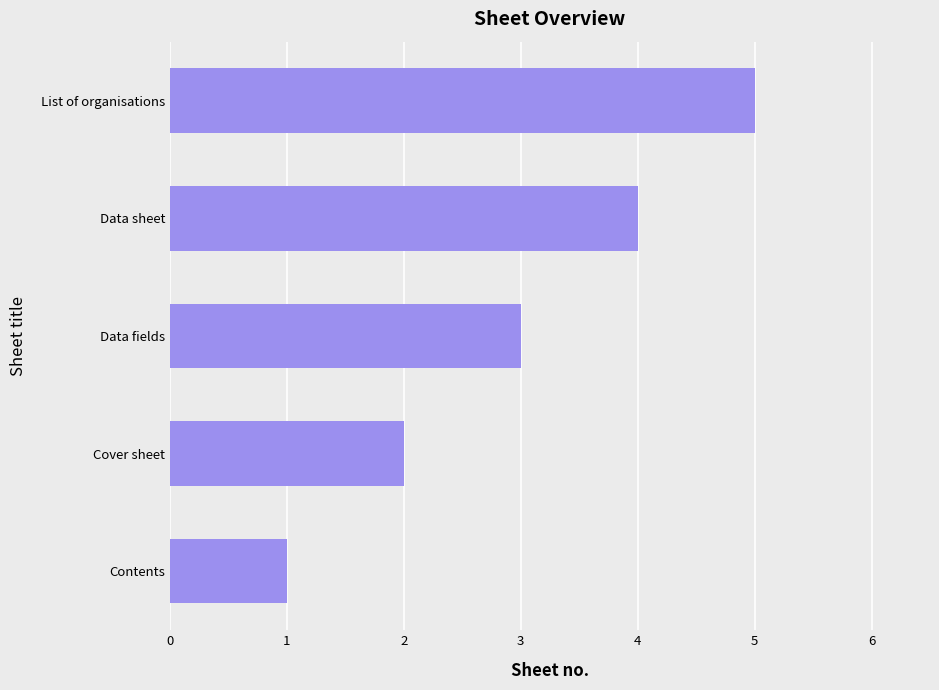

Which category has the lowest value across all series?

Contents